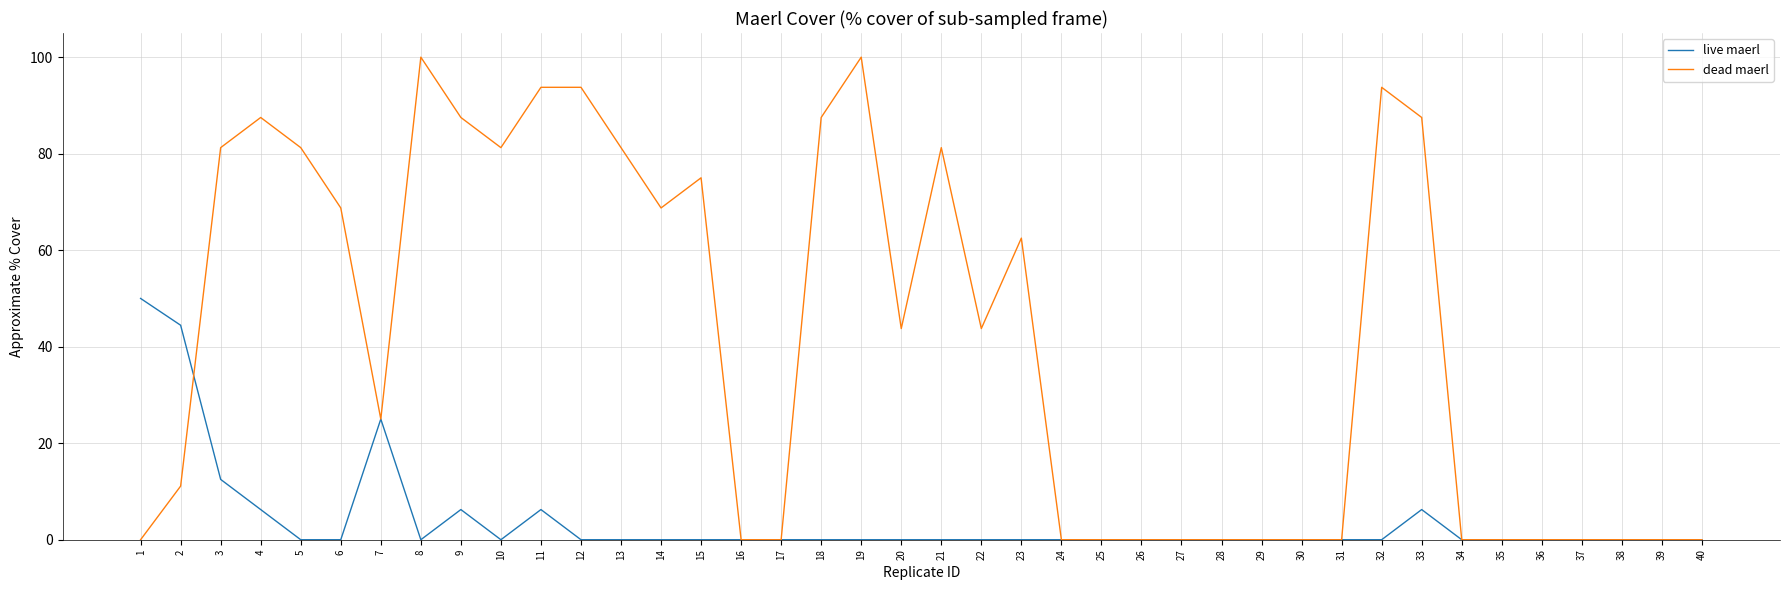

Rank the series by their maximum value, from lowest to highest.

live maerl, dead maerl